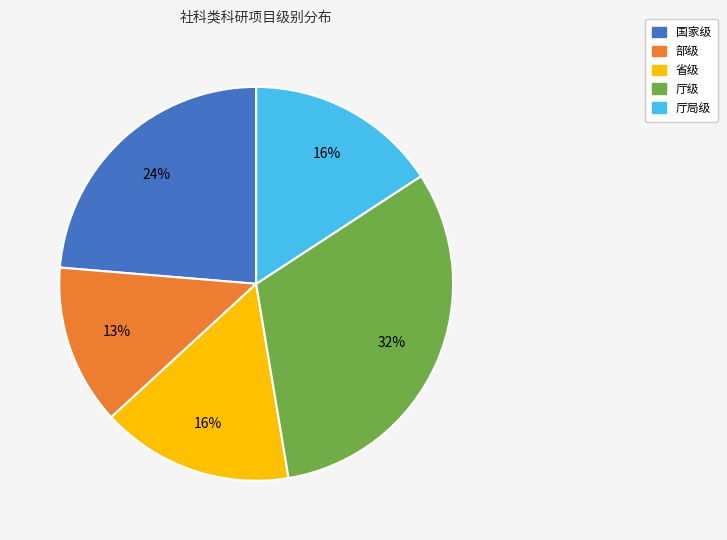

Does 部级 account for over 50% of the chart?

No